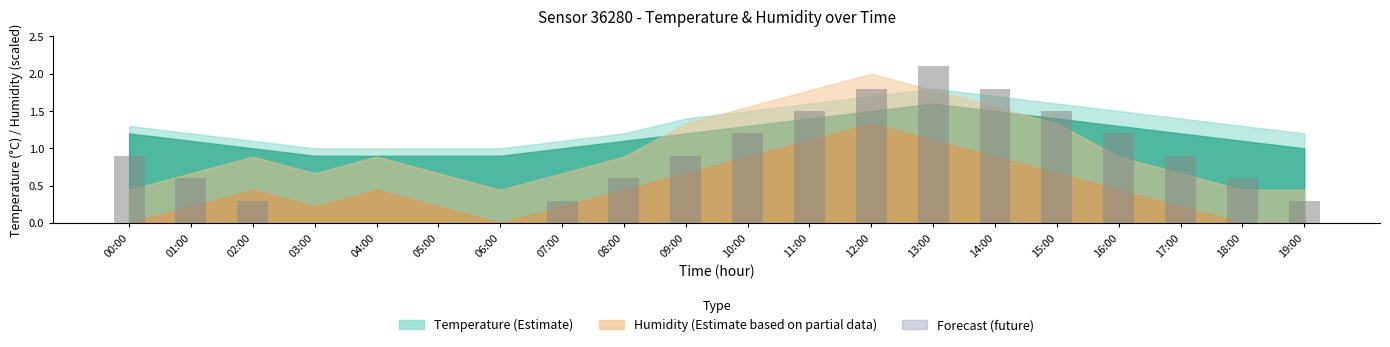

The chart shows a value of 0.3 at 01:00. True or false?

False